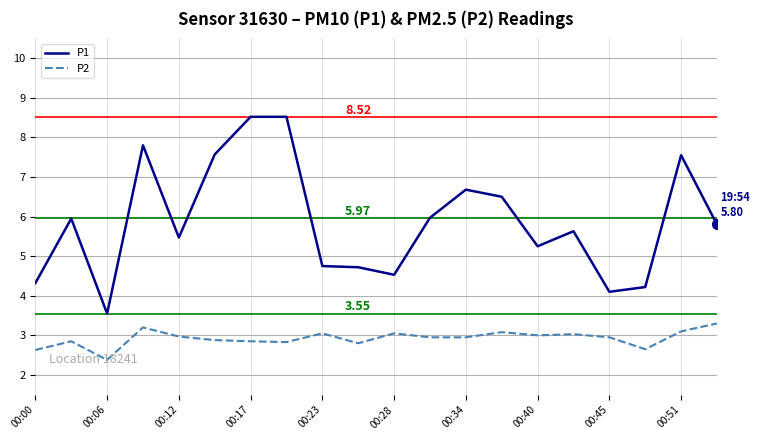

True or false: P1 has more than 2 interior local peaks.

True